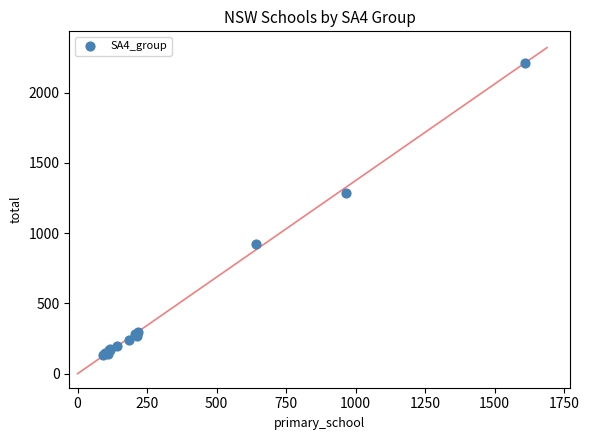

What Y value in the scatter plot is closest to 1170?

1285